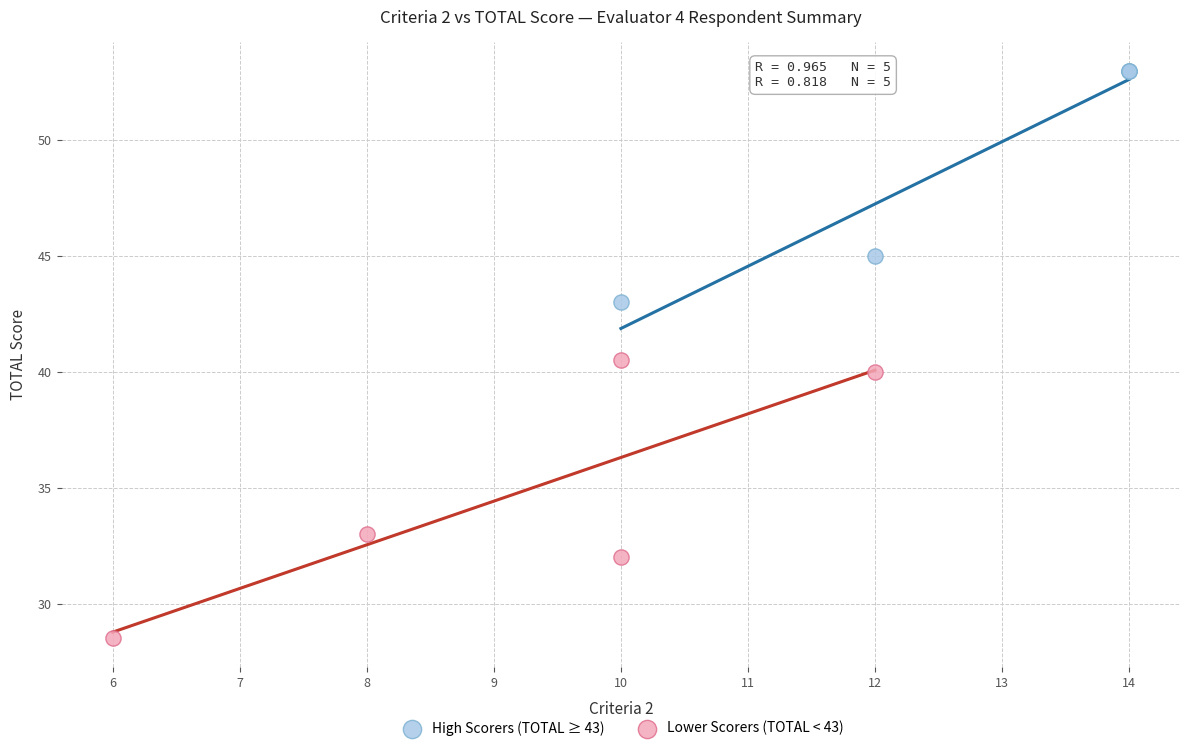

Which series reaches the minimum Y coordinate?

Lower Scorers (TOTAL < 43)